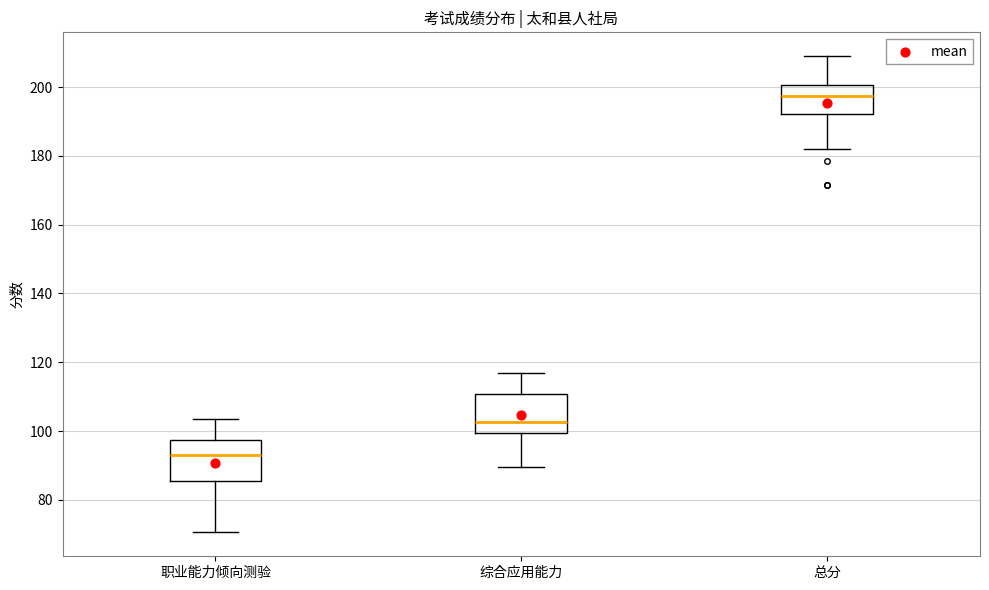

Where does the median line of the box for 综合应用能力 sit on the y-axis? The values are not printed on the chart, so give them approximately, as read against the axis.

102